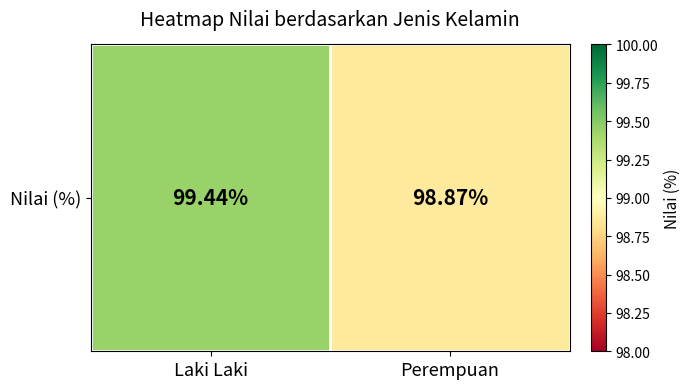

Which has a higher value, Perempuan or Laki Laki?

Laki Laki